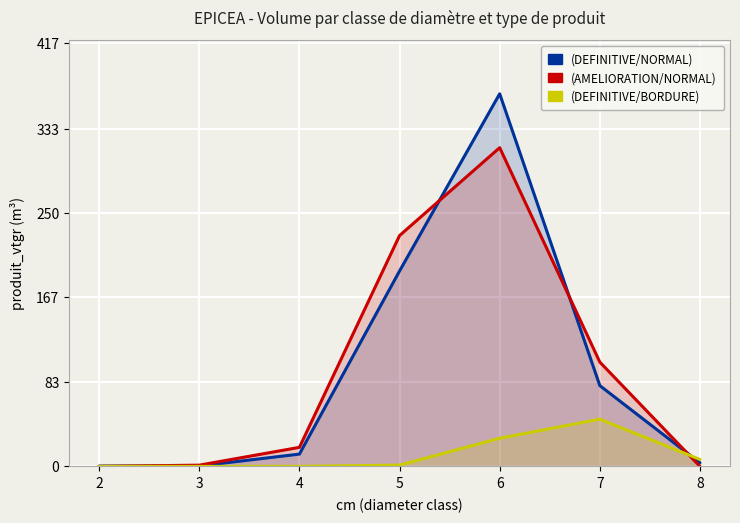

Where do produit_vtgr (DEFINITIVE/NORMAL) and produit_vtgr (DEFINITIVE/BORDURE) first cross each other?

7 and 8